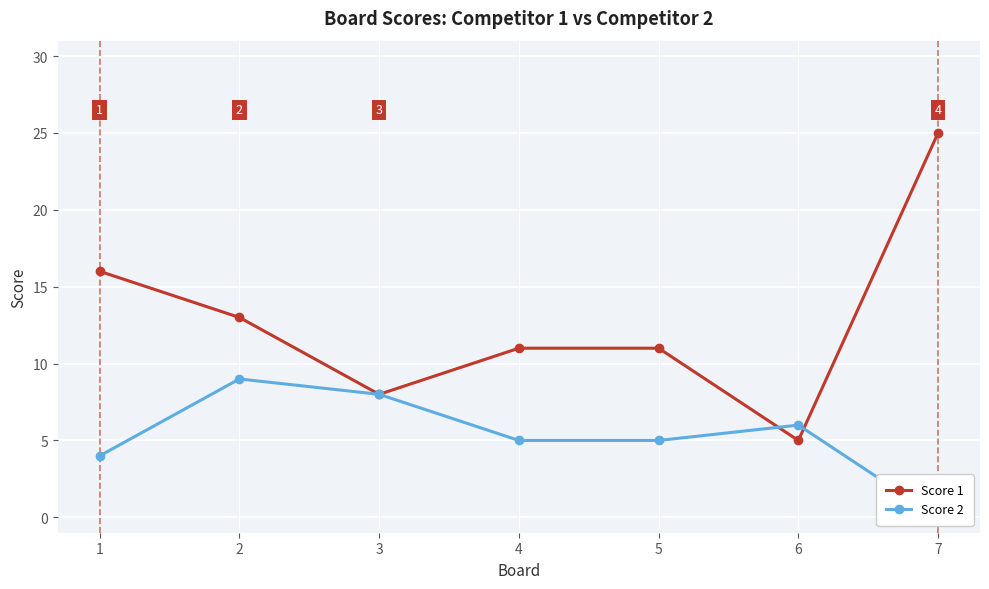

The Score 2 series shows 2 at 1. True or false?

False